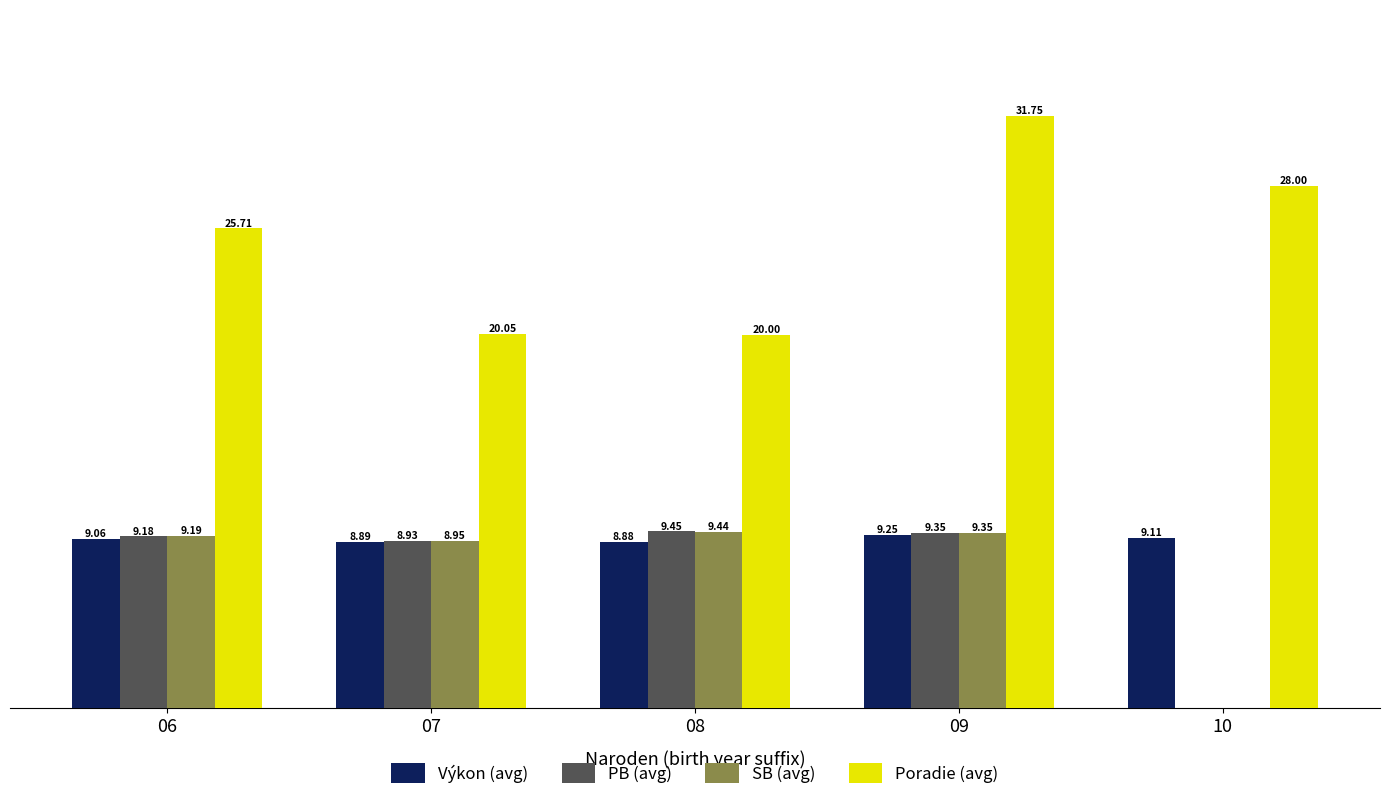

Is the value of SB (avg) at 10 greater than the value of Poradie (avg) at 09?

No